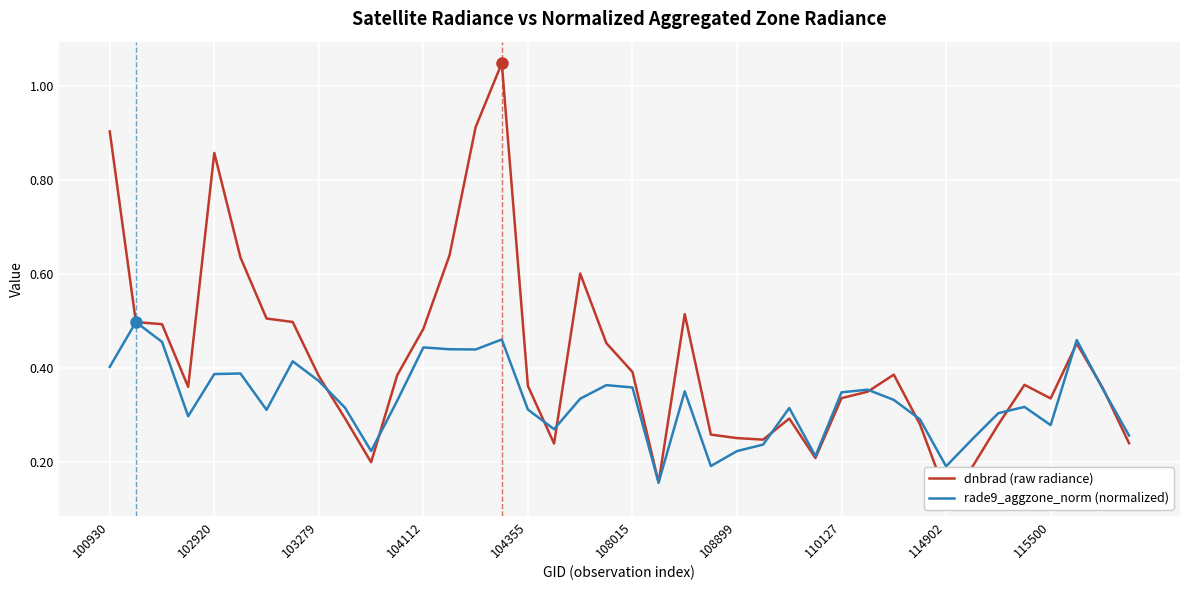

True or false: rade9_aggzone_norm (normalized) has a value of 0.3 at 114902.

False